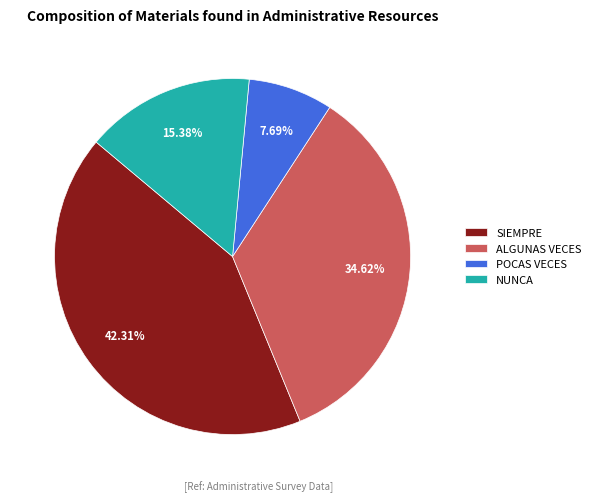

To the nearest percent, what portion does ALGUNAS VECES represent?

35%